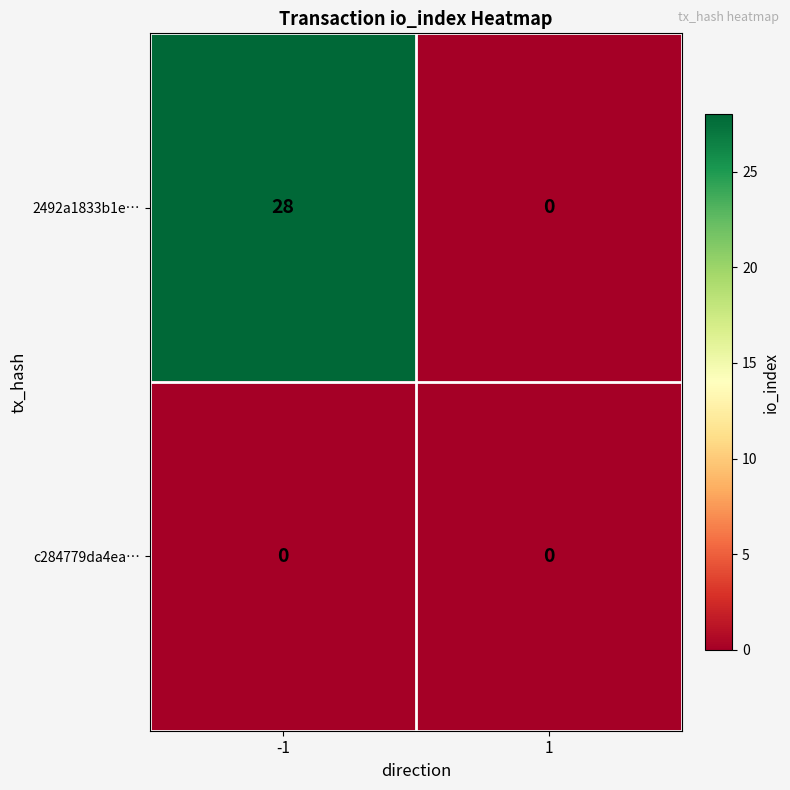

What is the difference between the maximum and minimum values in the 2492a1833b1e… series?

28